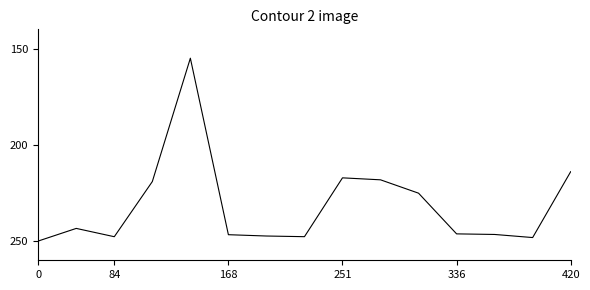

What is the difference between the maximum and minimum values?

95.0